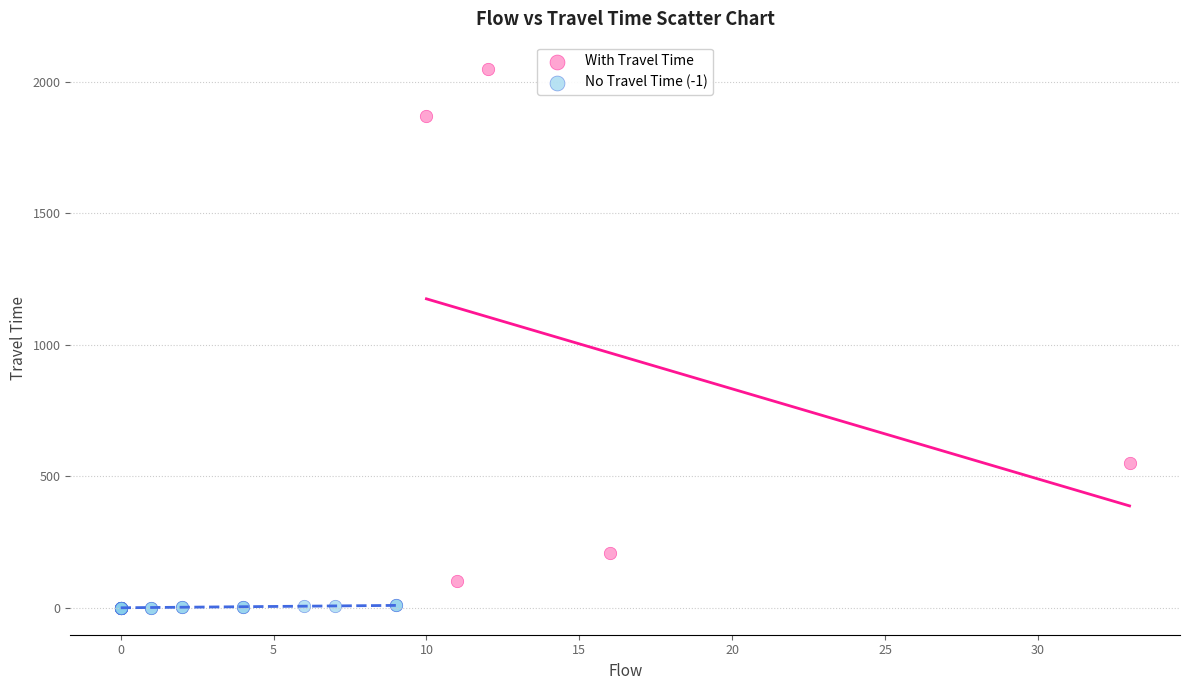

Which series reaches the minimum Y coordinate?

No Travel Time (-1)